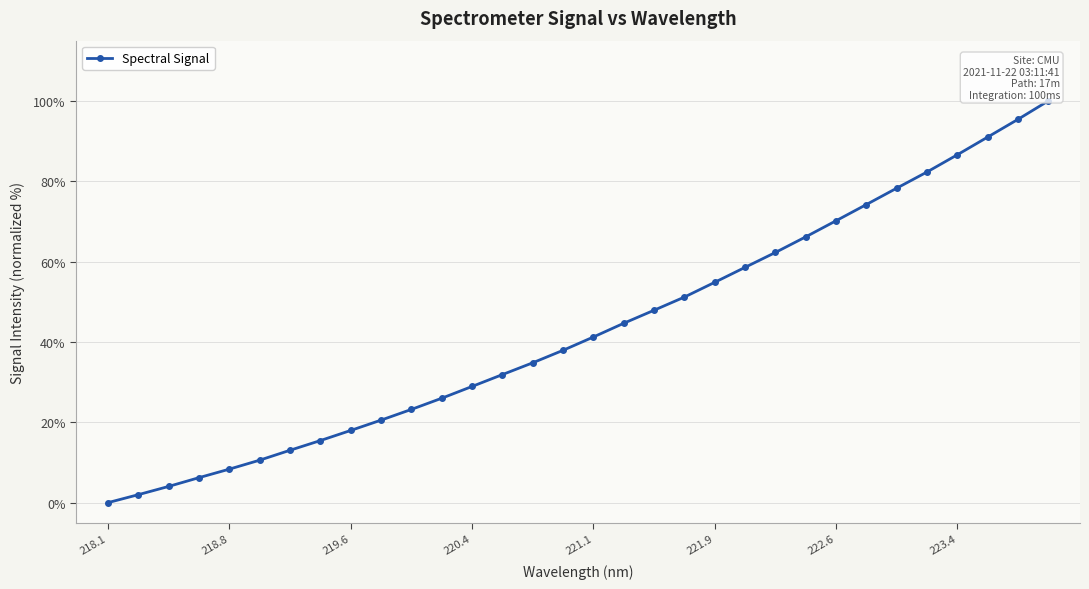

What is the average value?

43.3